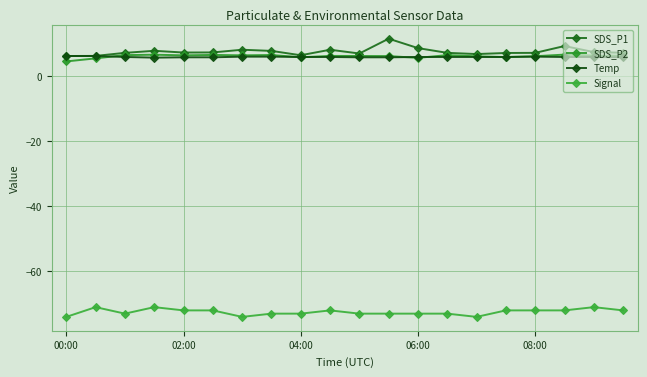

True or false: SDS_P1 has more than 0 points higher than both neighbors.

True